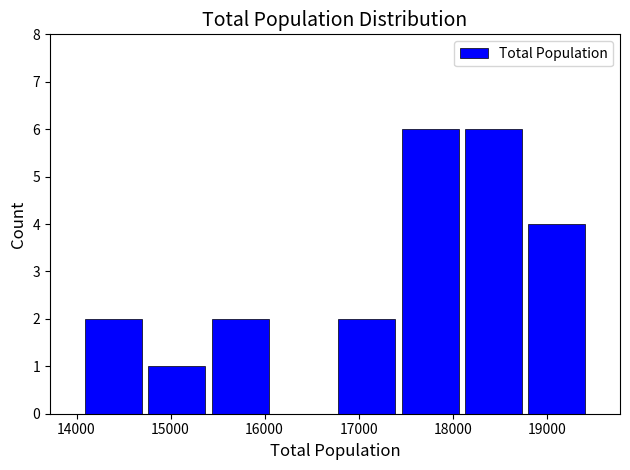

Reading left to right, list every bar in this chart as the range it spans on the x-axis followed by its height. Neither the bar edges nor the heights are printed on the chart, so give them approximately, as read against the axes.

14100 to 14700: 2
14700 to 15400: 1
15400 to 16100: 2
16100 to 16700: 0
16700 to 17400: 2
17400 to 18100: 6
18100 to 18800: 6
18800 to 19400: 4